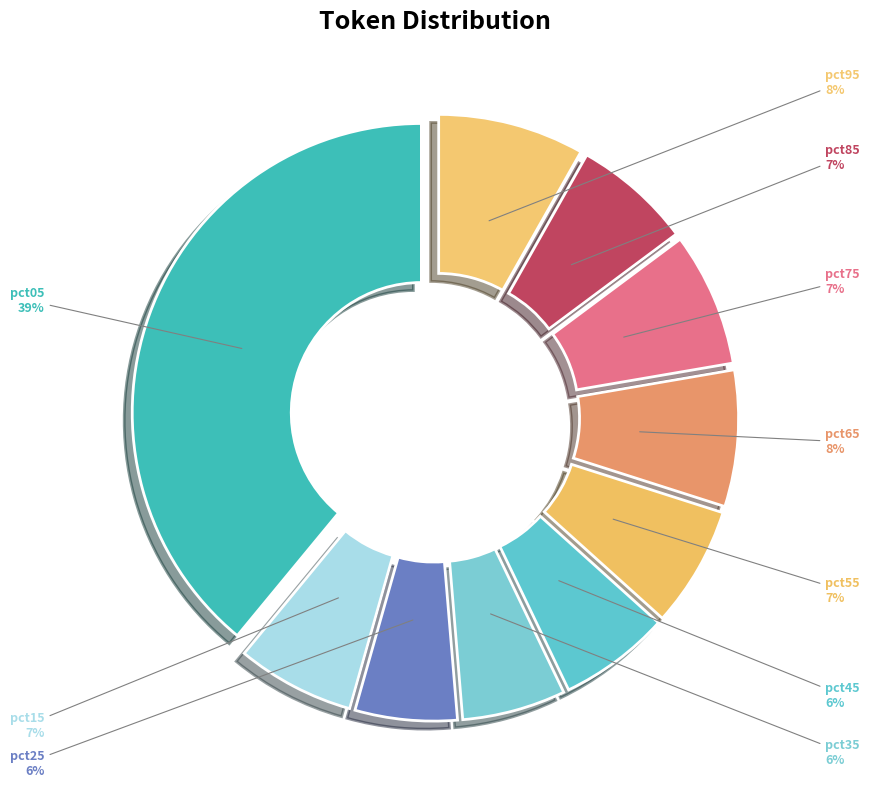

Which slice is the largest?

pct05